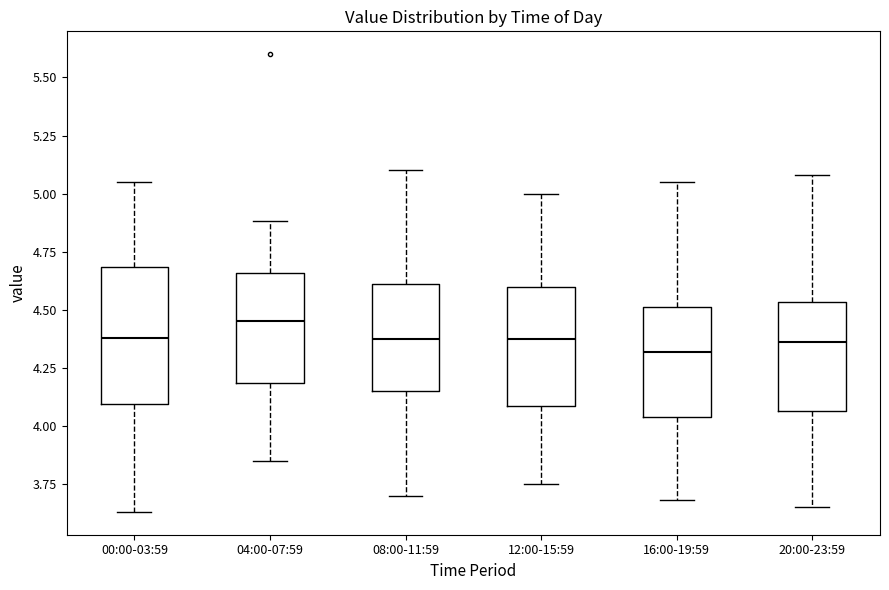

Comparing the boxes themselves (not the whiskers), which one is the tallest?

00:00-03:59